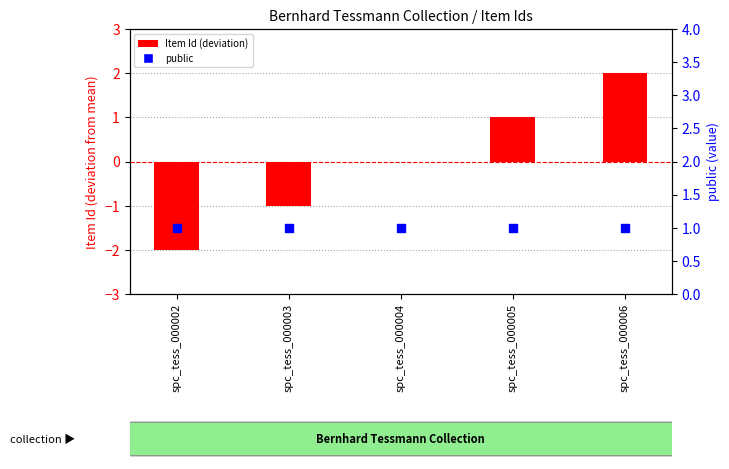

What is the total value across all series at spc_tess_000002?

-1